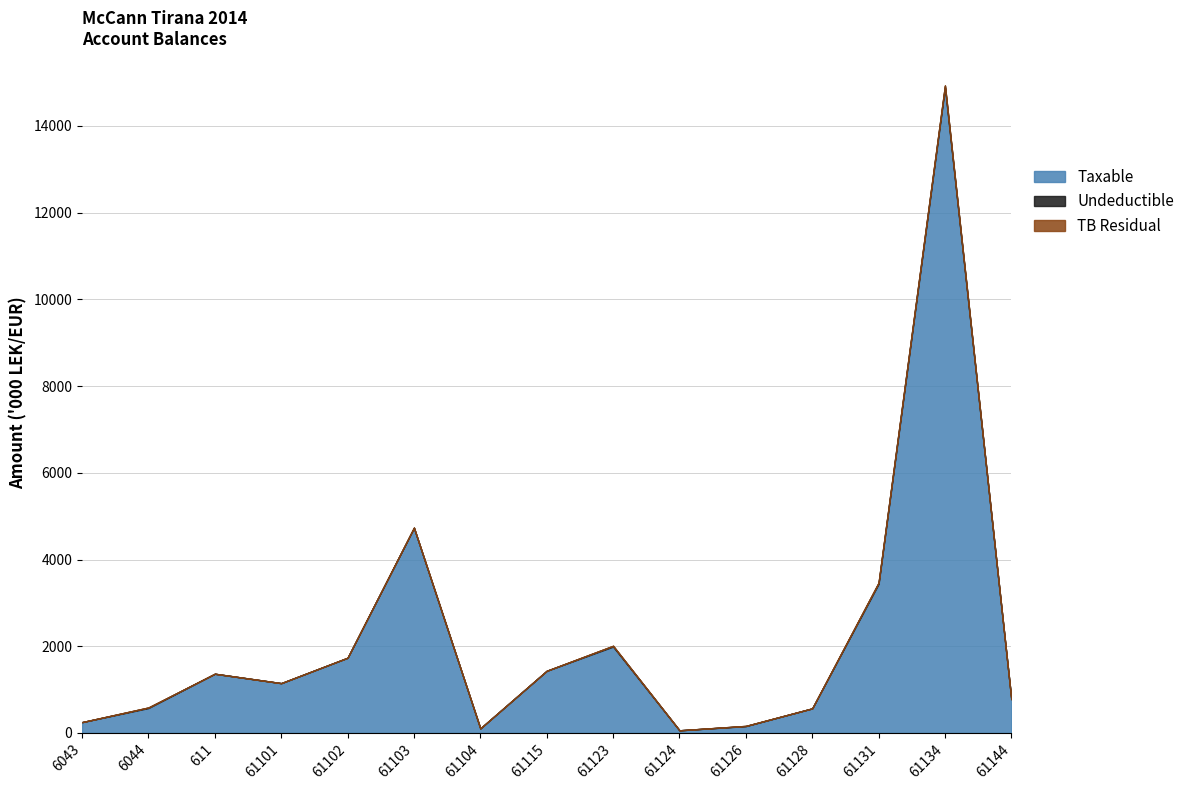

At which label does Taxable reach its peak?

61134